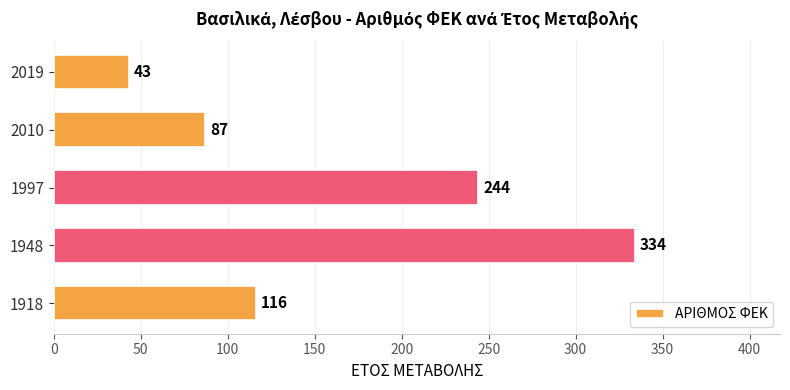

How many categories are shown in the chart?

5